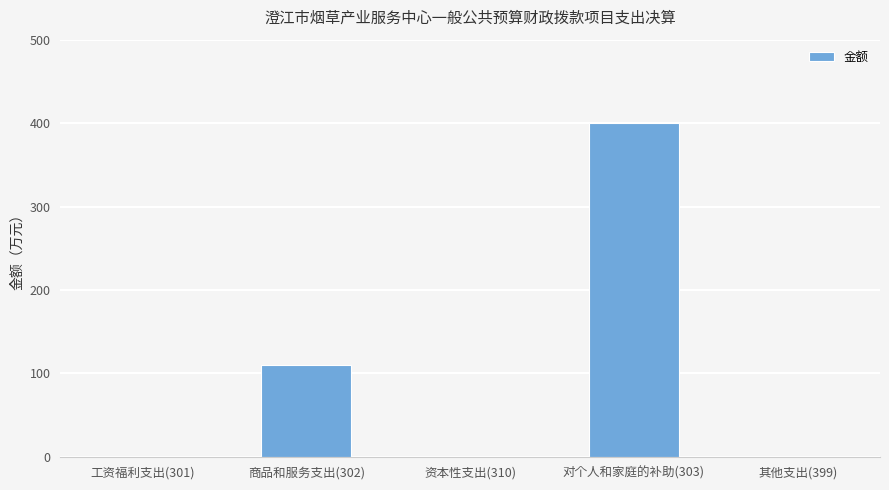

Approximately how many times larger is the value at 对个人和家庭的补助(303) compared to 商品和服务支出(302)?

3.6